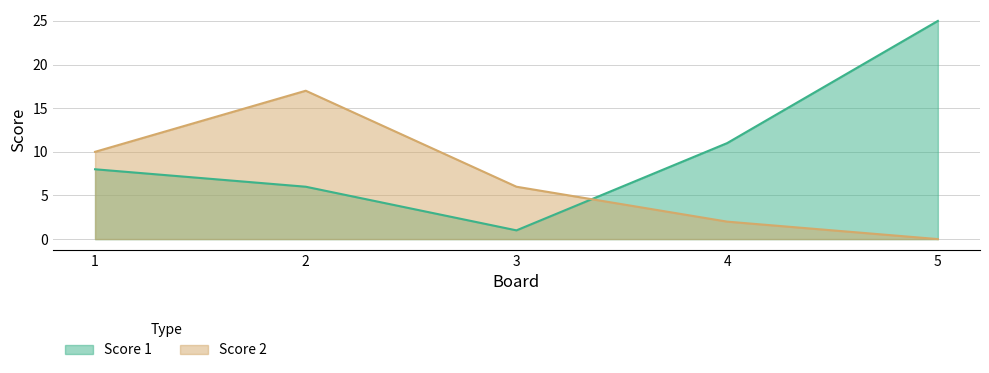

Which series has the largest range (max minus min)?

Score 1